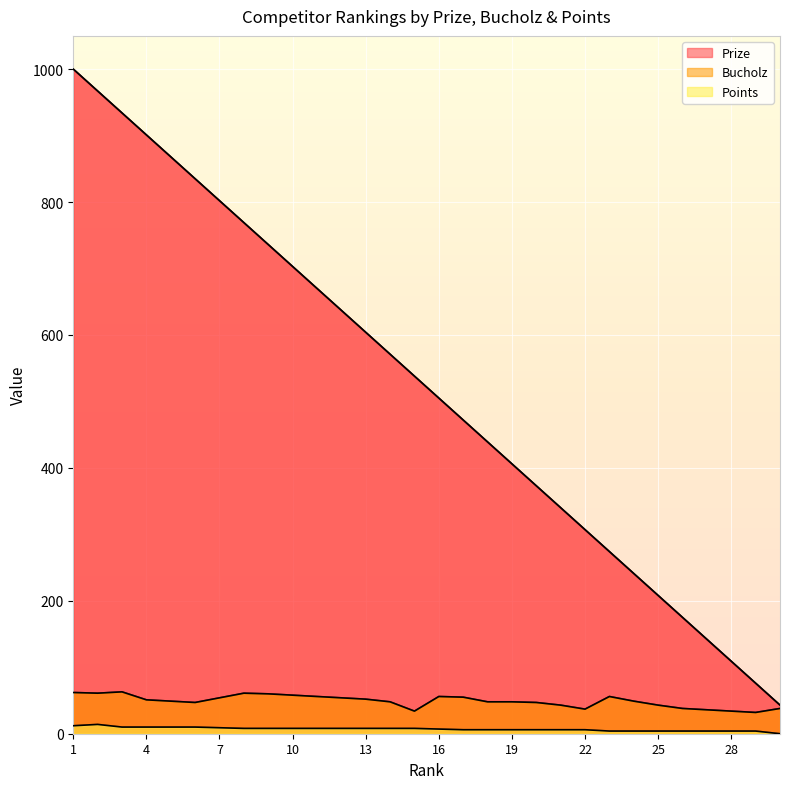

Between 12 and 24, which series saw the biggest shift?

Prize